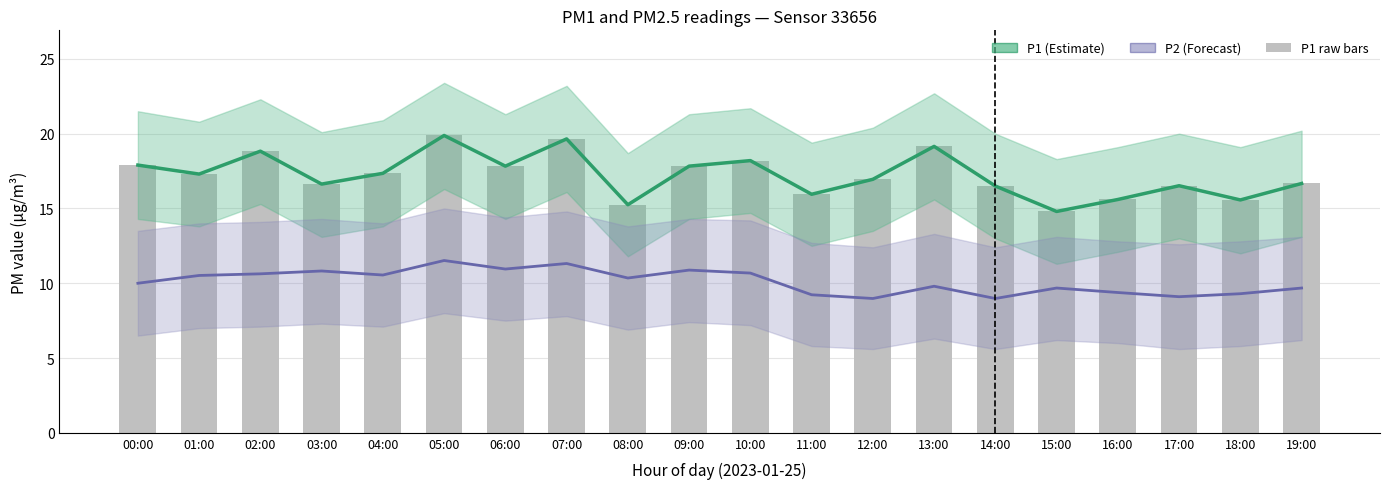

Between 03:00 and 15:00, which is larger?

03:00